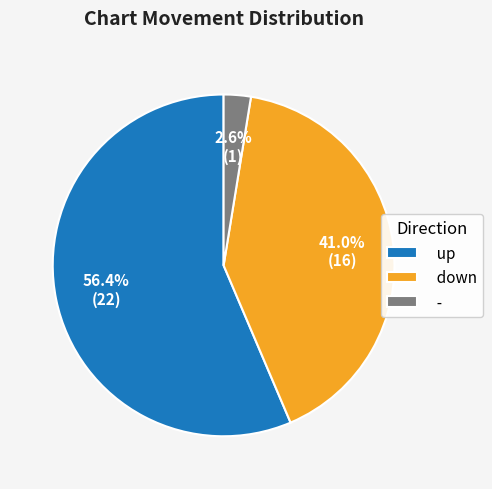

The up slice represents 65% of the pie. True or false?

False